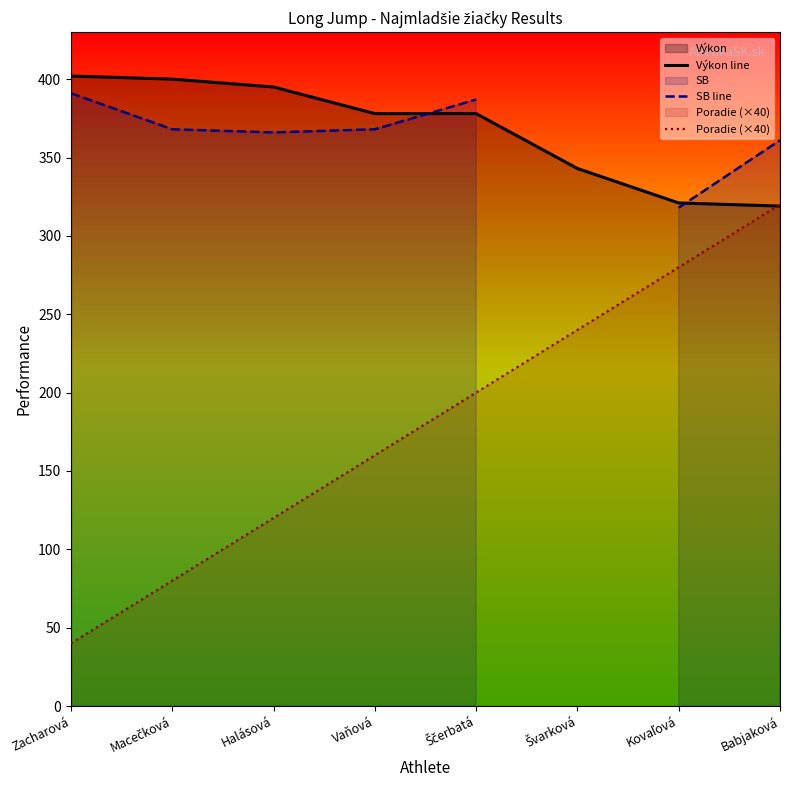

How many data points in Poradie (×40) are above 200?

3